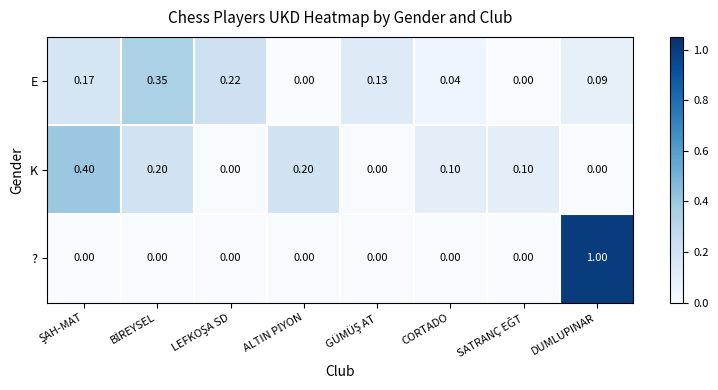

Rank the series by their maximum value, from lowest to highest.

E, K, ?